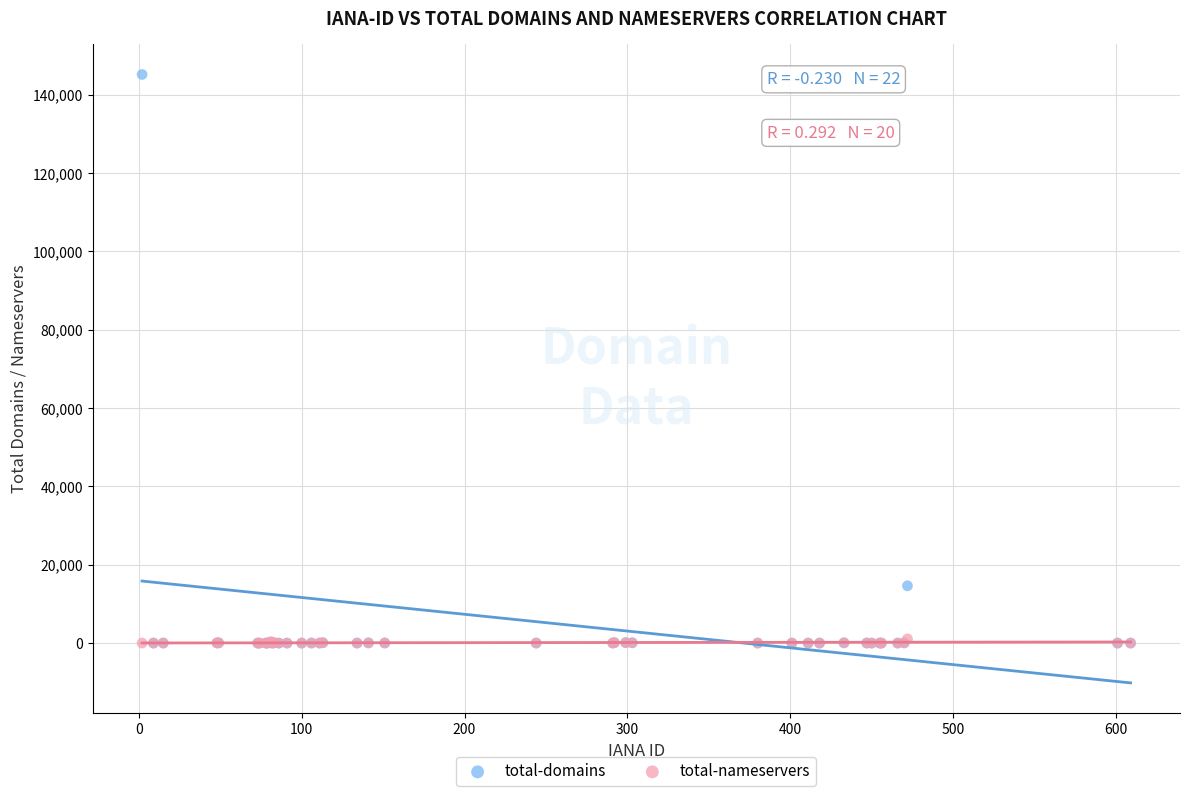

In the total-domains series, what Y value is closest to 72567?

14616